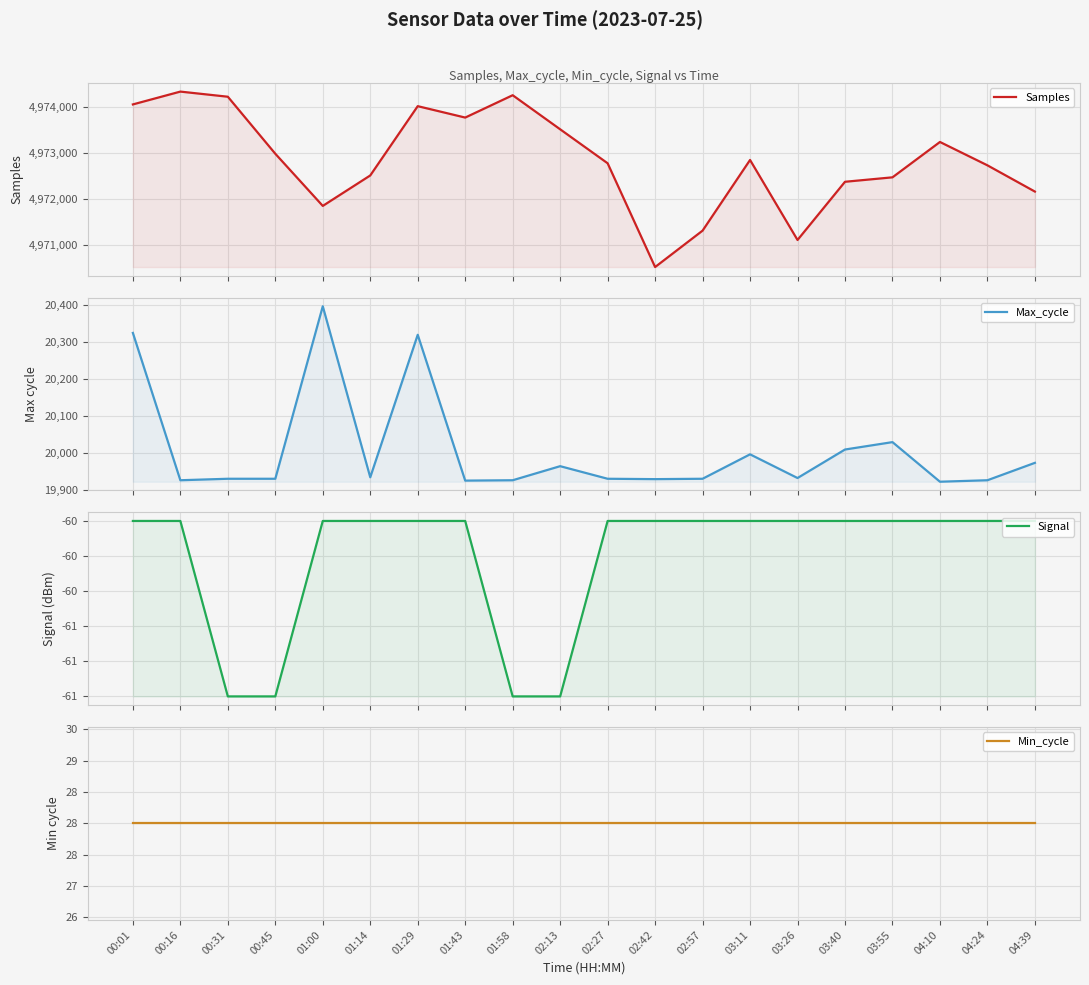

True or false: Max_cycle and Samples cross at least once.

False